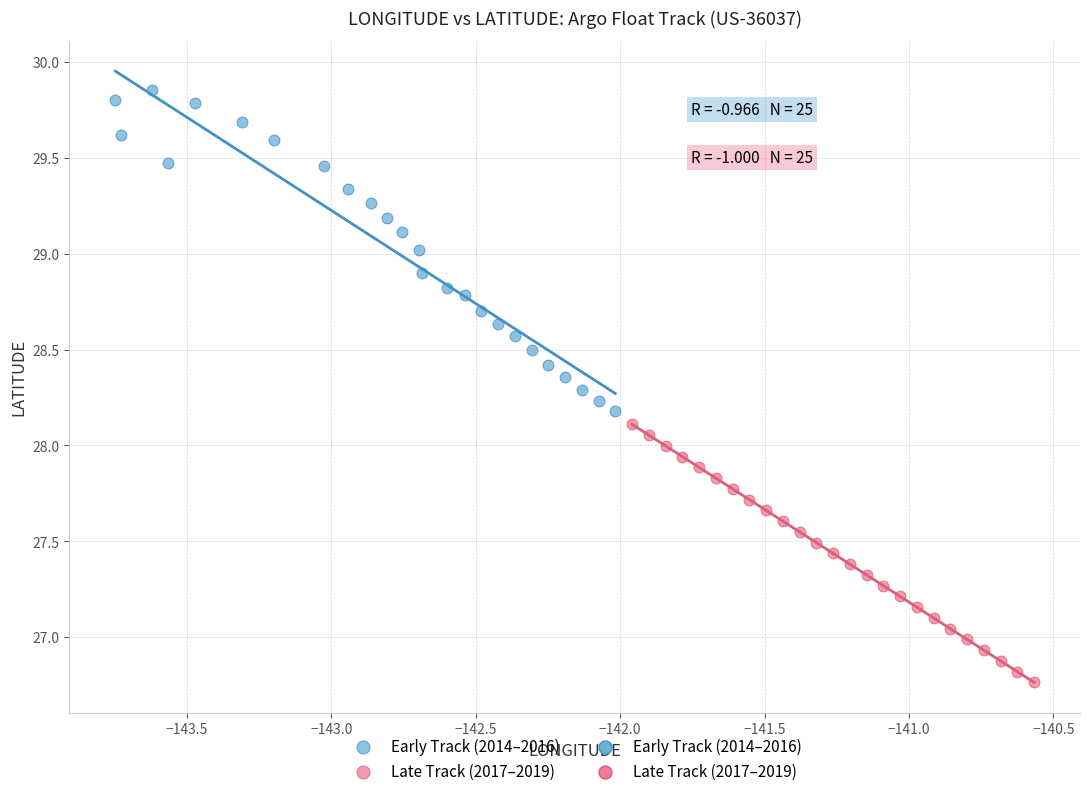

Which series reaches the minimum Y coordinate?

Late Track (2017–2019)